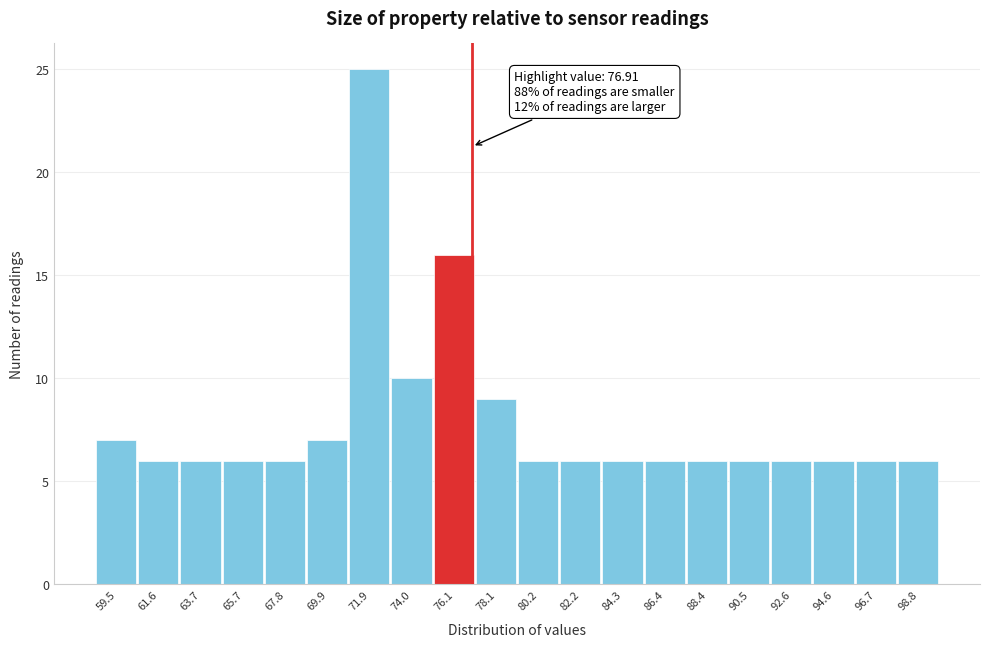

Which range on the x-axis has the tallest bar?

71.0 to 73.0